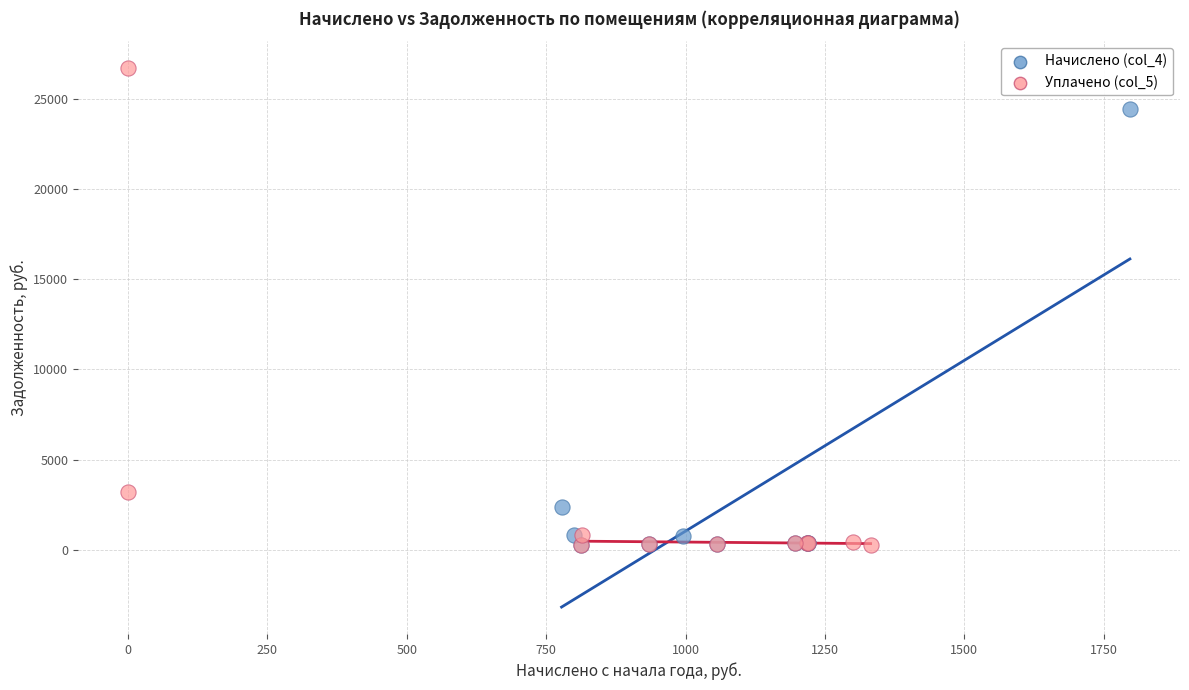

Which series reaches the maximum Y coordinate?

Уплачено (col_5)